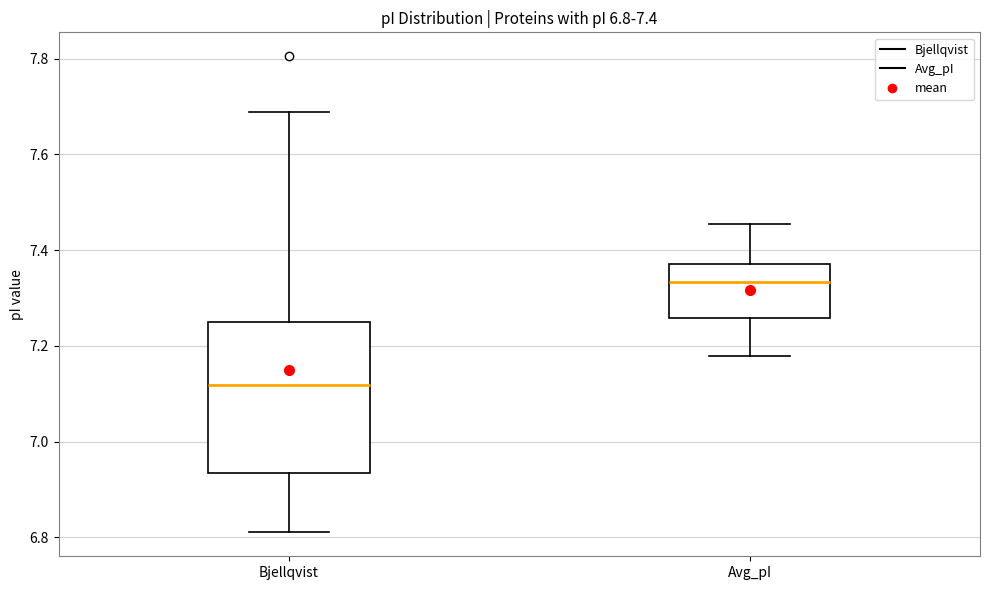

Which box has the highest median line?

Avg_pI